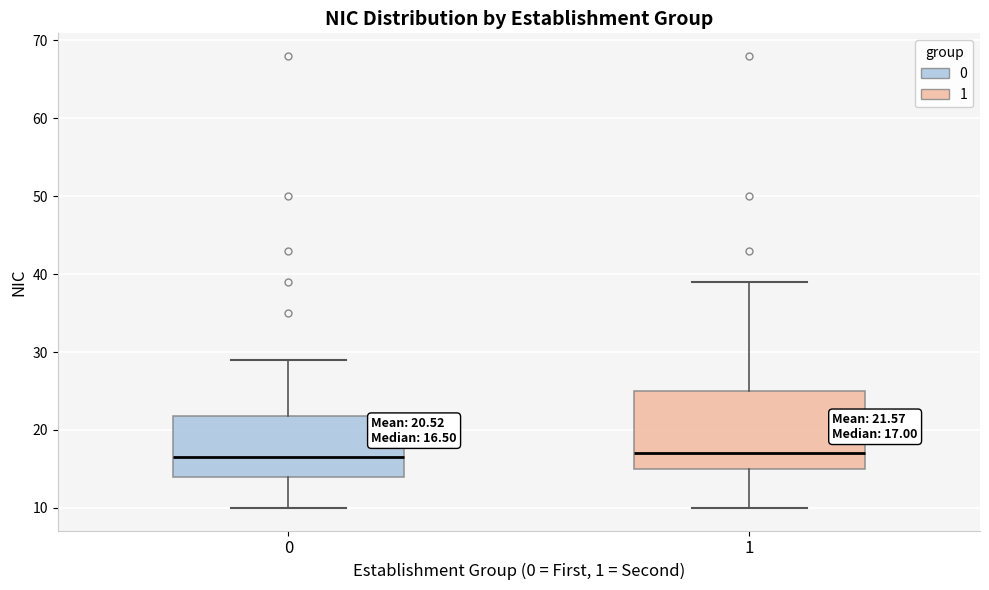

Comparing the boxes themselves (not the whiskers), which one is the tallest?

1